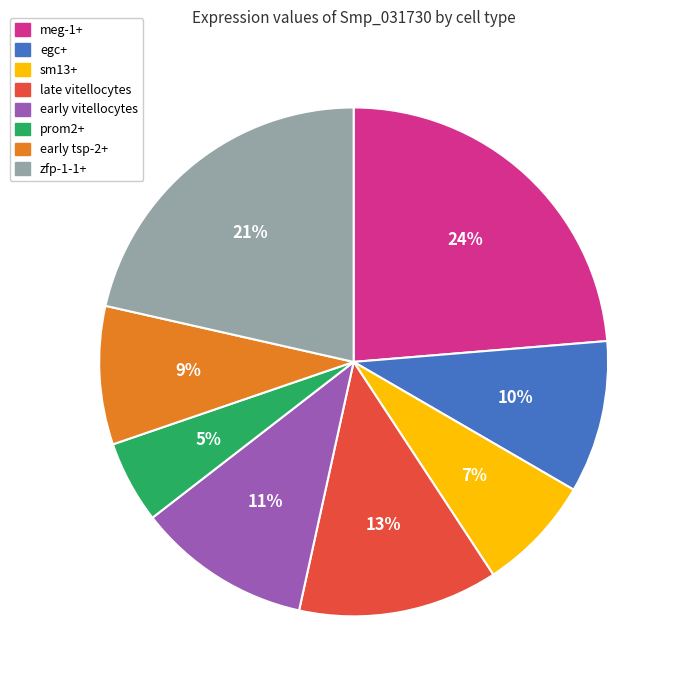

Count the number of slices in the pie.

8